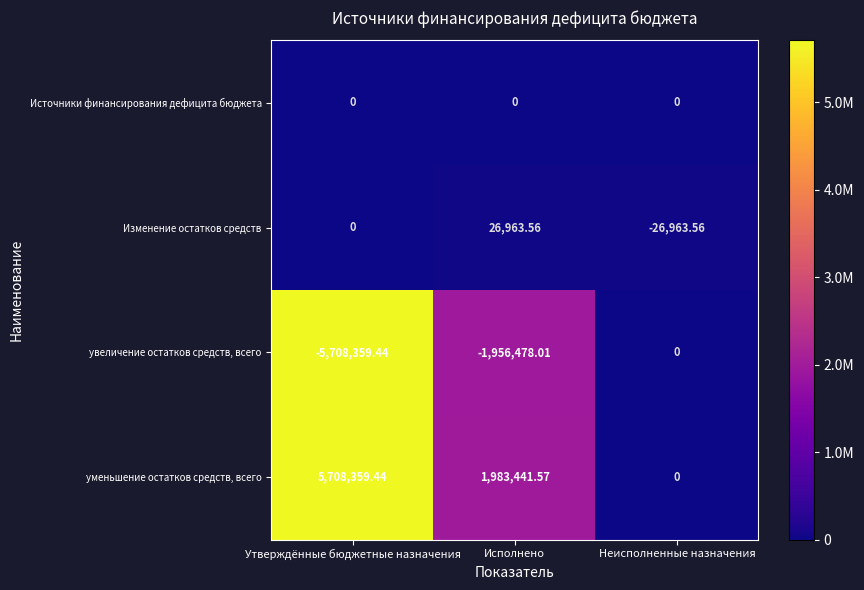

At which category does the chart reach its minimum across all series?

Утверждённые бюджетные назначения